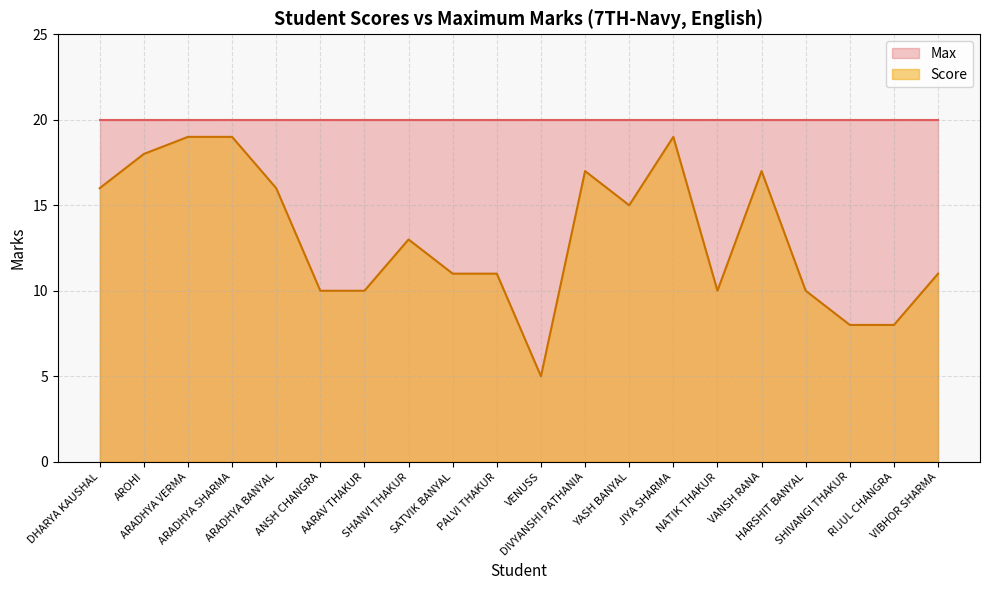

Reading left to right, transcribe all the data shown in this chart.

16	18	19	19	16	10	10	13	11	11	5	17	15	19	10	17	10	8	8	11